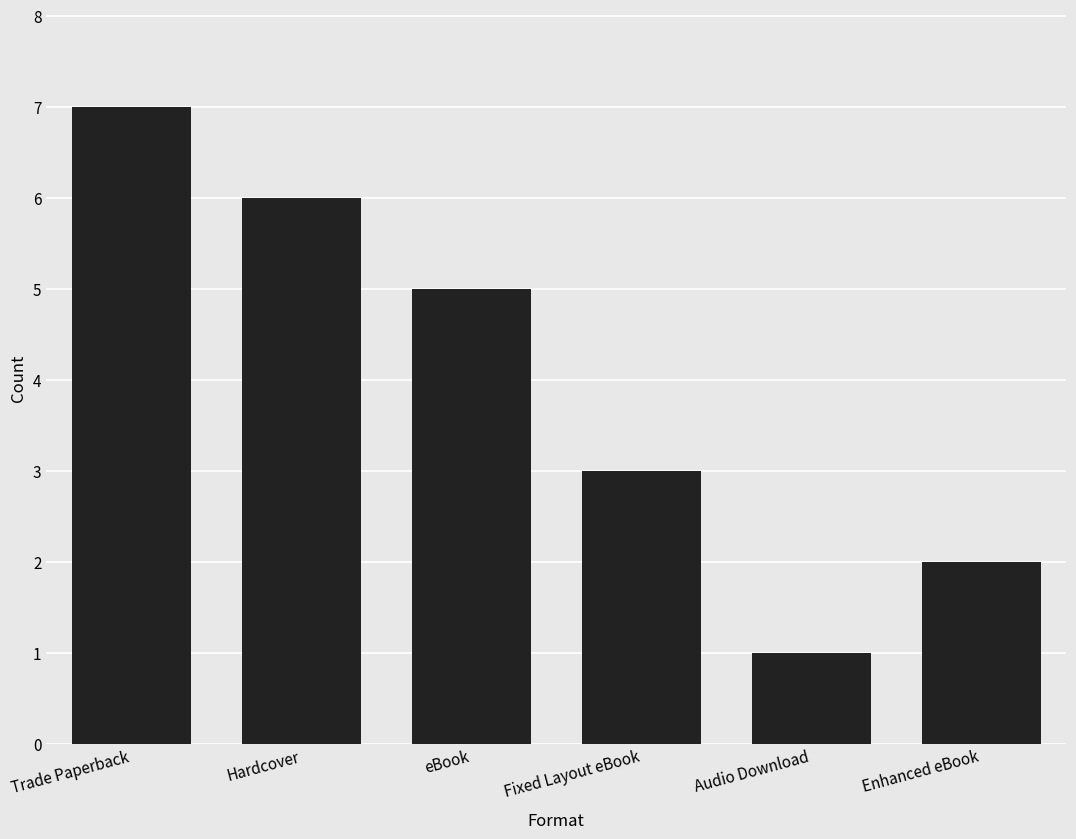

Reading left to right, extract all data points from this chart.

7	6	5	3	1	2